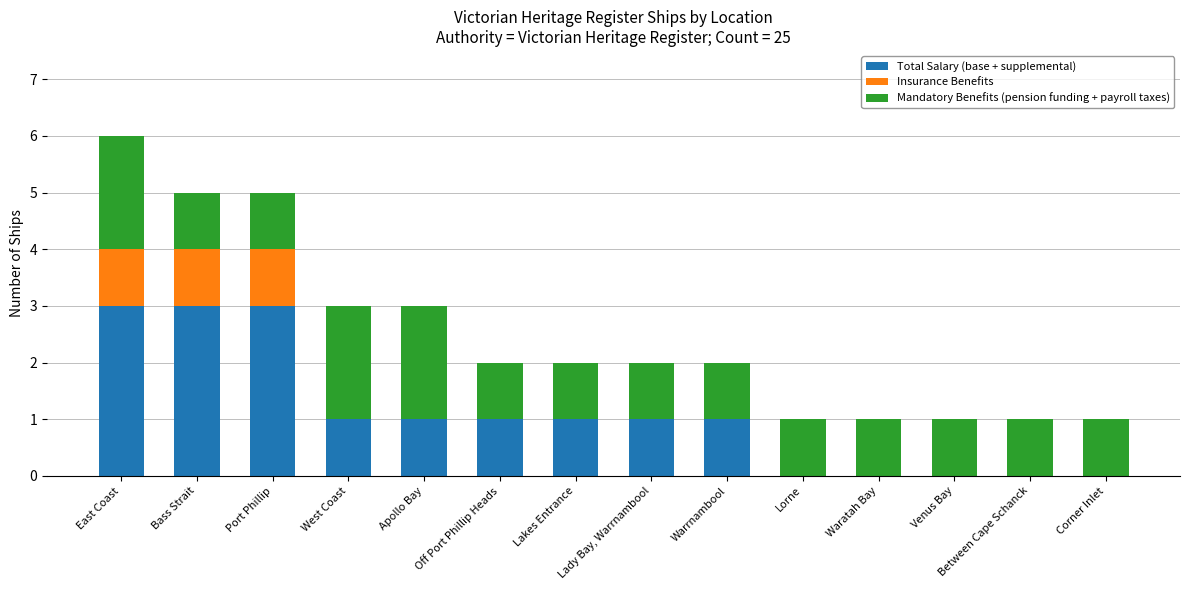

At which category is the sum across all series the highest?

East Coast